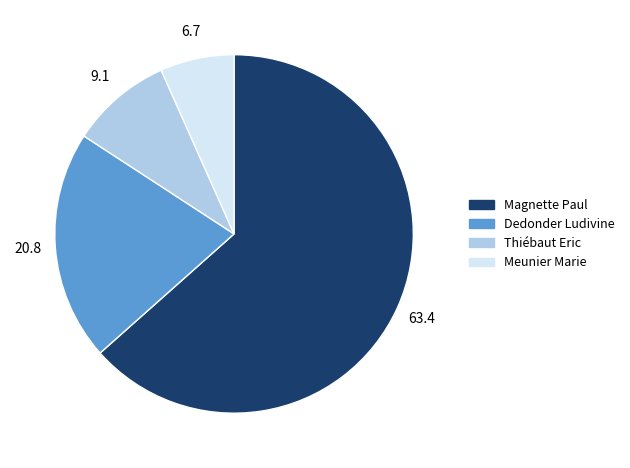

Is the sum of Dedonder Ludivine and Magnette Paul greater than half?

Yes